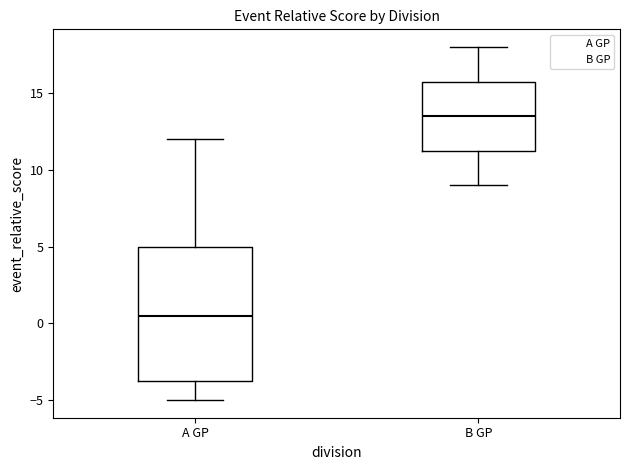

Reading left to right, transcribe this box plot: for each box, give where its median line is, the range the box spans, and where its two whiskers end, as read against the y-axis. The values are not printed on the chart, so give them approximately, as read against the axis.

A GP: median 0.5, box -3.5 to 5.0, whiskers -5.0 to 12.0
B GP: median 13.5, box 11.5 to 16.0, whiskers 9.0 to 18.0